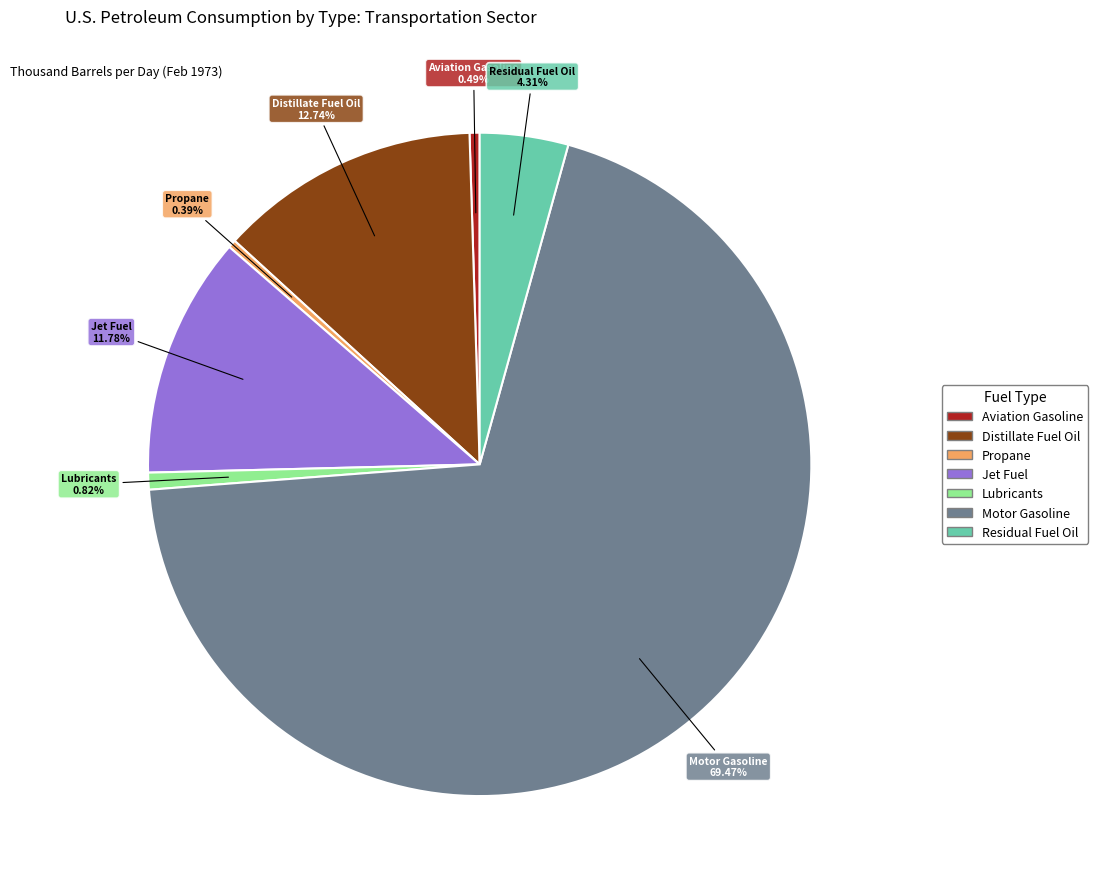

To the nearest percent, what is the average slice percentage?

14%